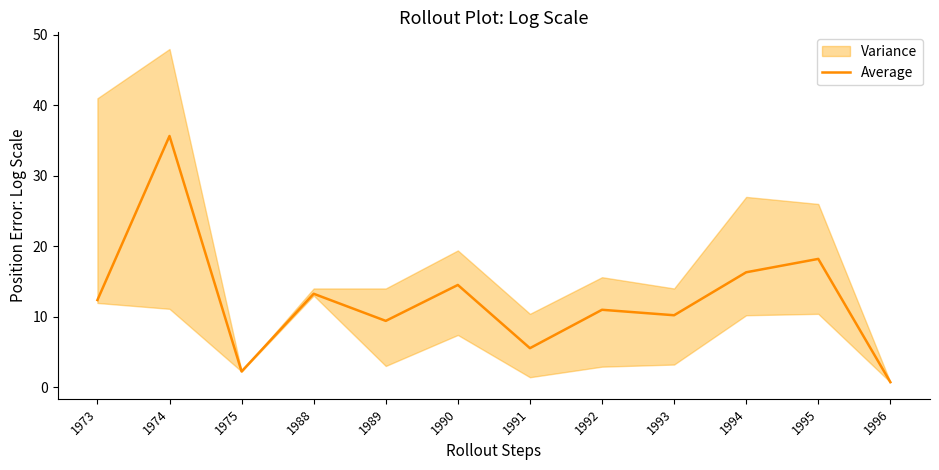

Rank the categories by value from highest to lowest.

1974, 1995, 1994, 1990, 1988, 1973, 1992, 1993, 1989, 1991, 1975, 1996